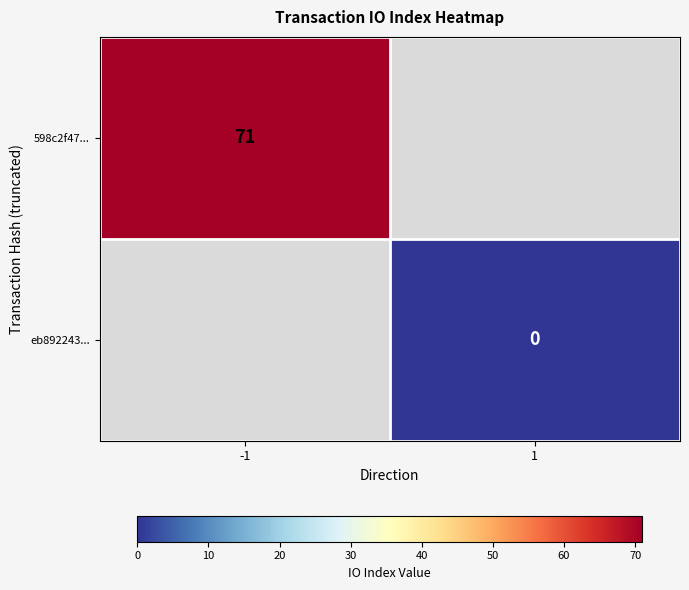

Is the value of eb892243... at 1 greater than the value of 598c2f47... at -1?

No